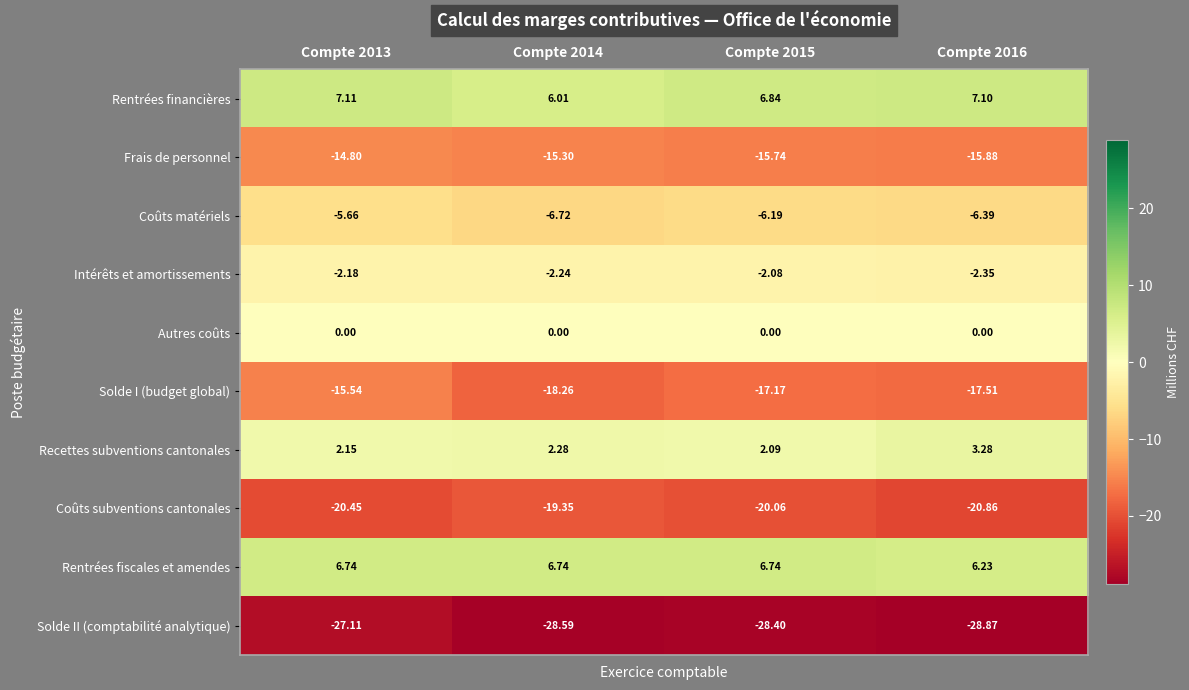

What is the total value across all series at Compte 2014?

-75.4